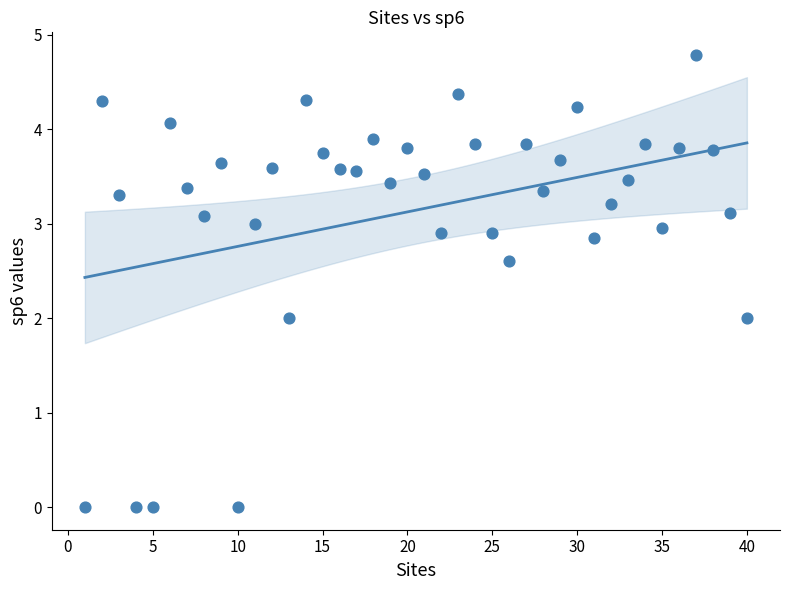

What is the range of Y values (max minus min)?

4.8